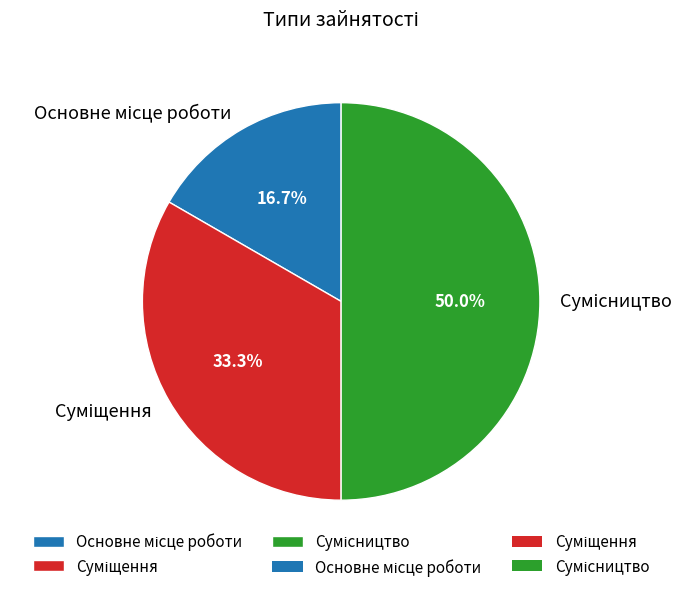

Count the number of slices in the pie.

3